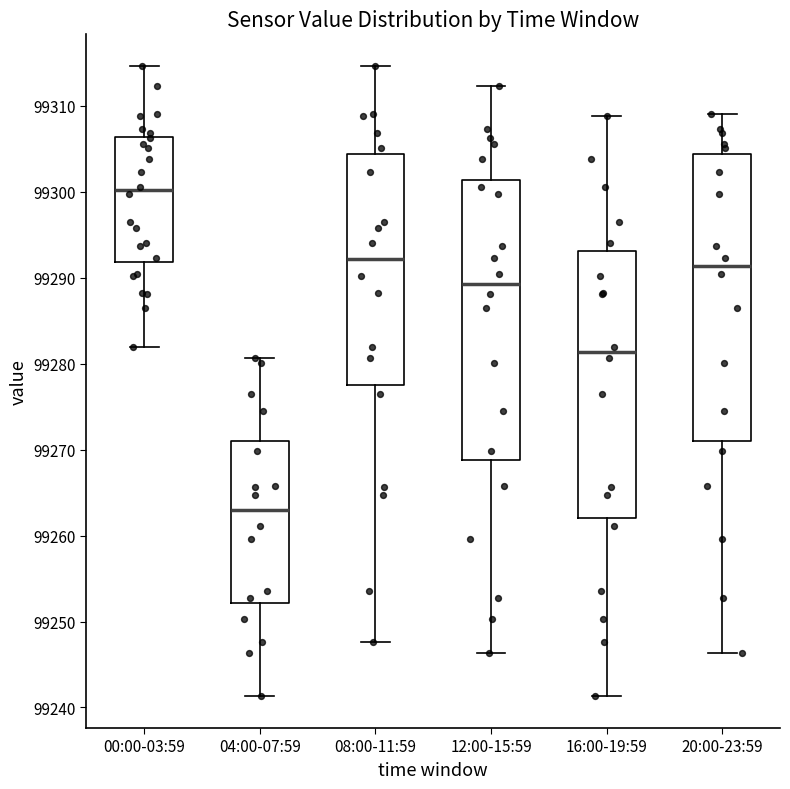

Where is the upper edge of the box for 20:00-23:59 on the y-axis? The values are not printed on the chart, so give them approximately, as read against the axis.

99304